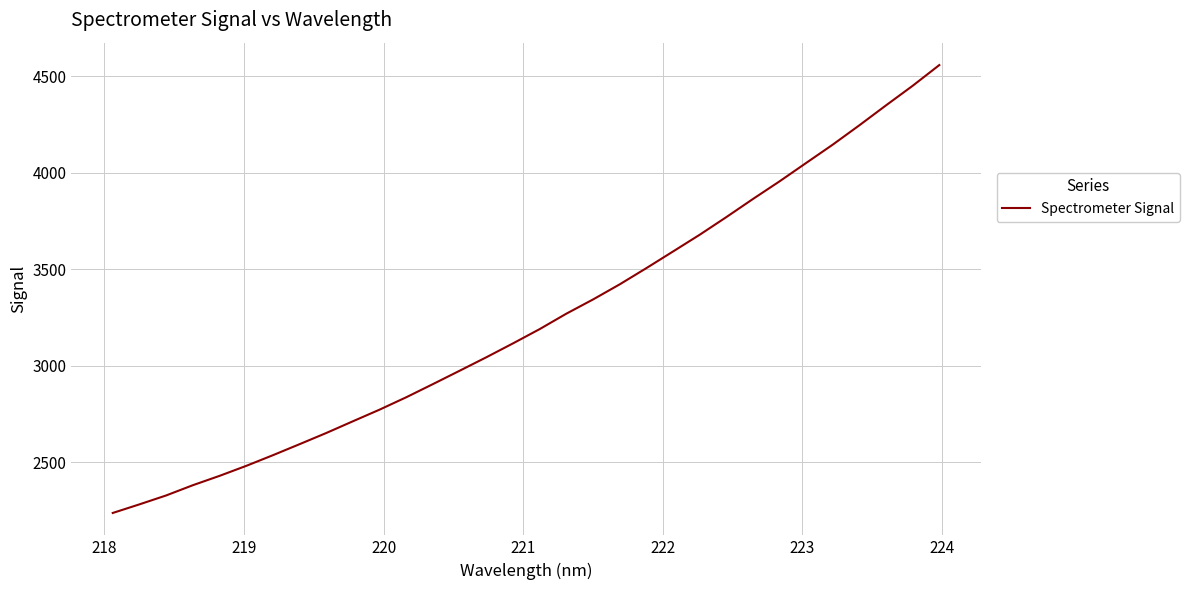

What is the greatest value displayed?

4557.4